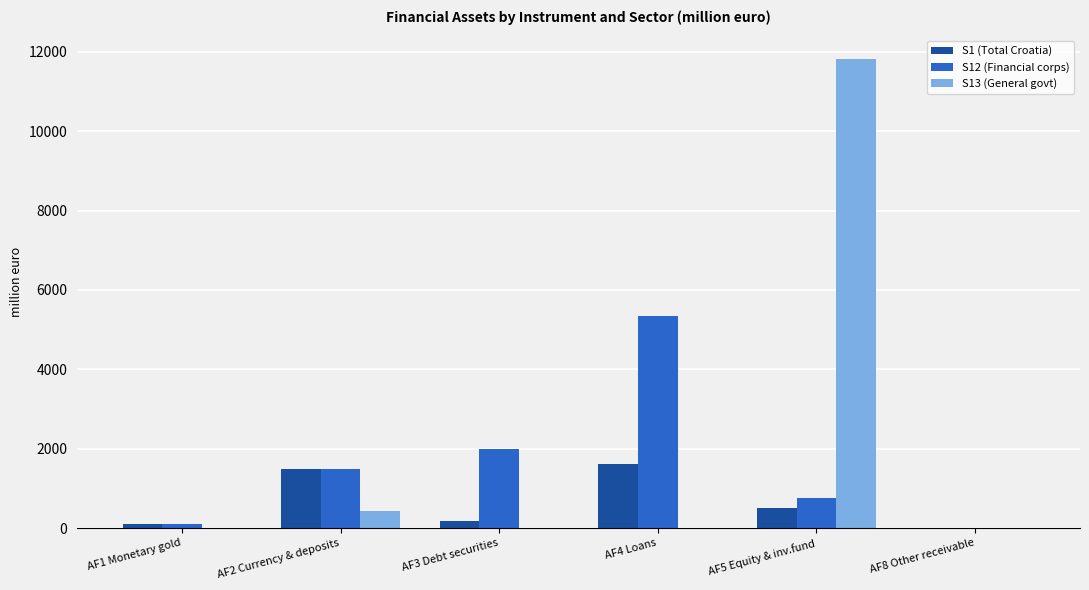

What is the sum of the S12 (Financial corps) values at AF5 Equity & inv.fund and AF8 Other receivable?

758.4